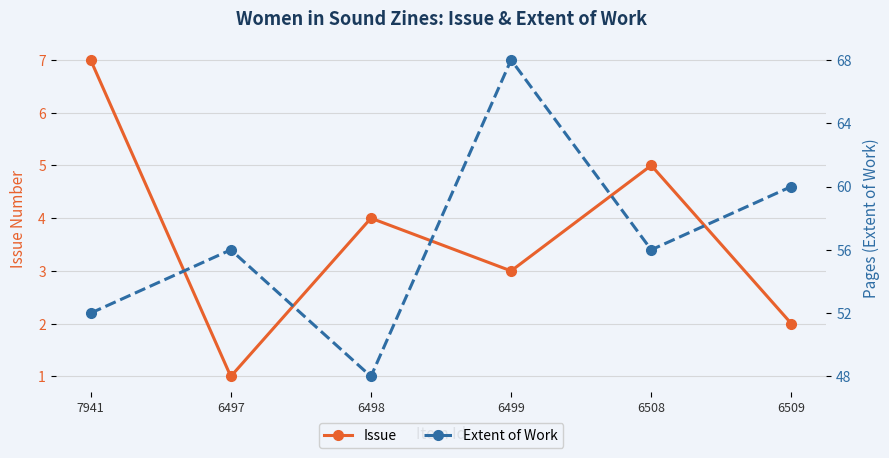

What is the minimum value for Issue?

1